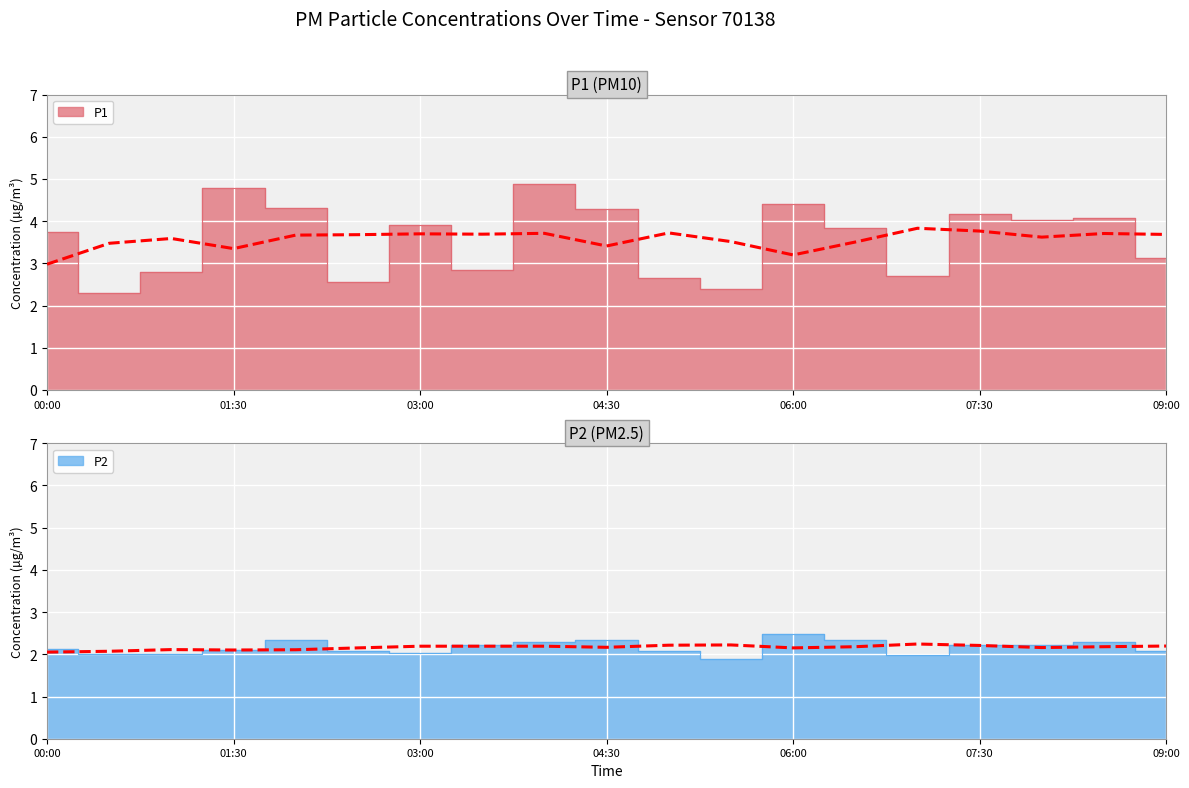

What is the difference between the second highest and second lowest values in the P1 series?

2.4